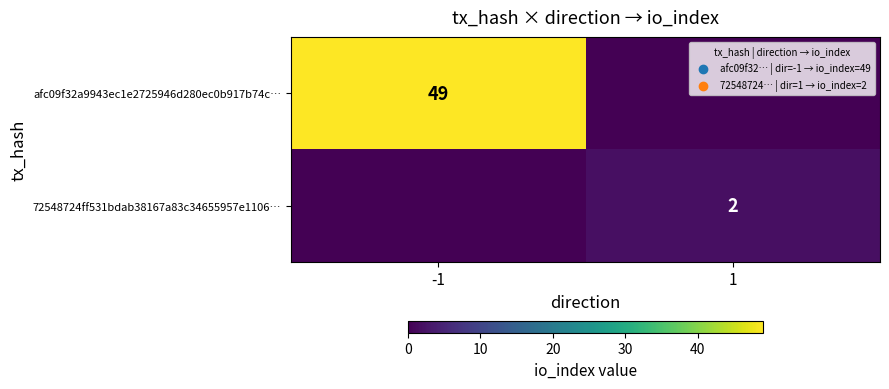

The 72548724ff531bdab38167a83c34655957e1106… series shows 2 at 1. True or false?

True